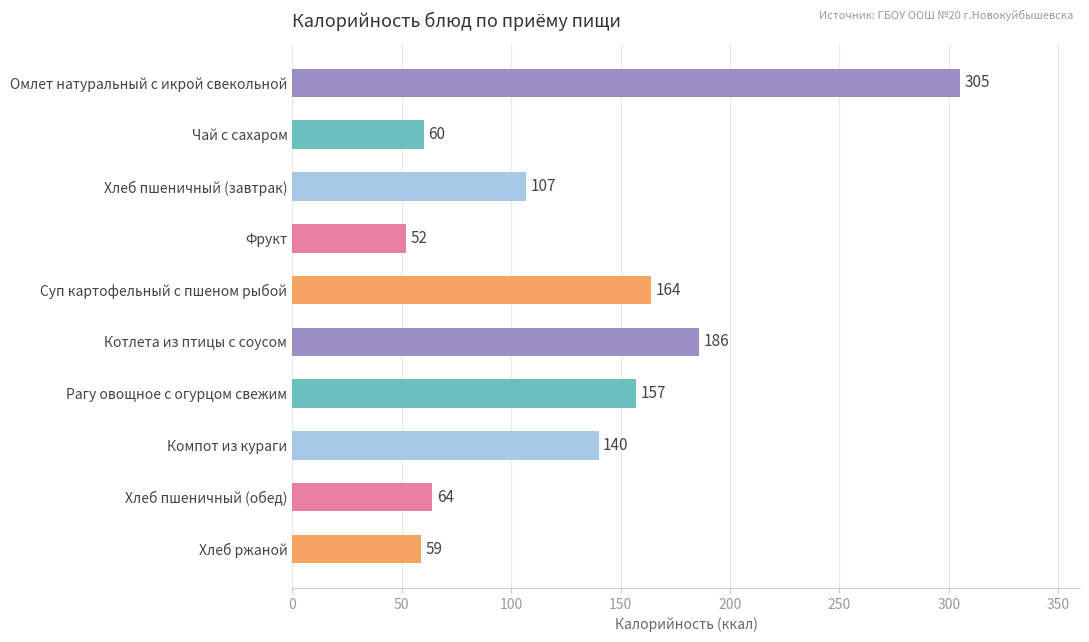

What is the average value?

129